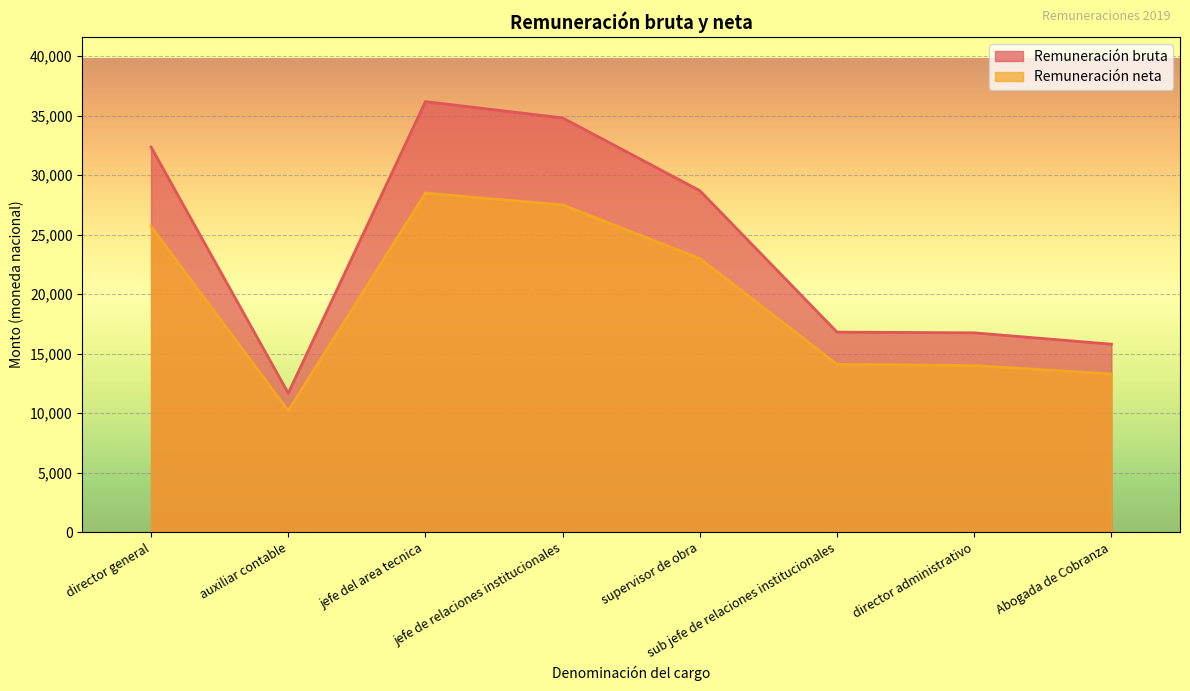

True or false: Remuneración bruta and Remuneración neta cross at least once.

False